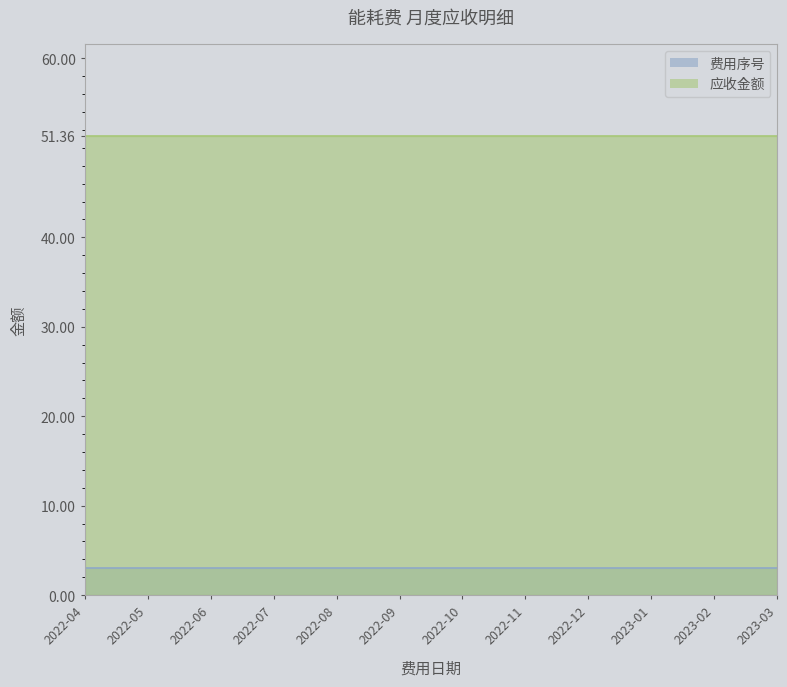

What is the label of the 7th point from the left?

2022-10